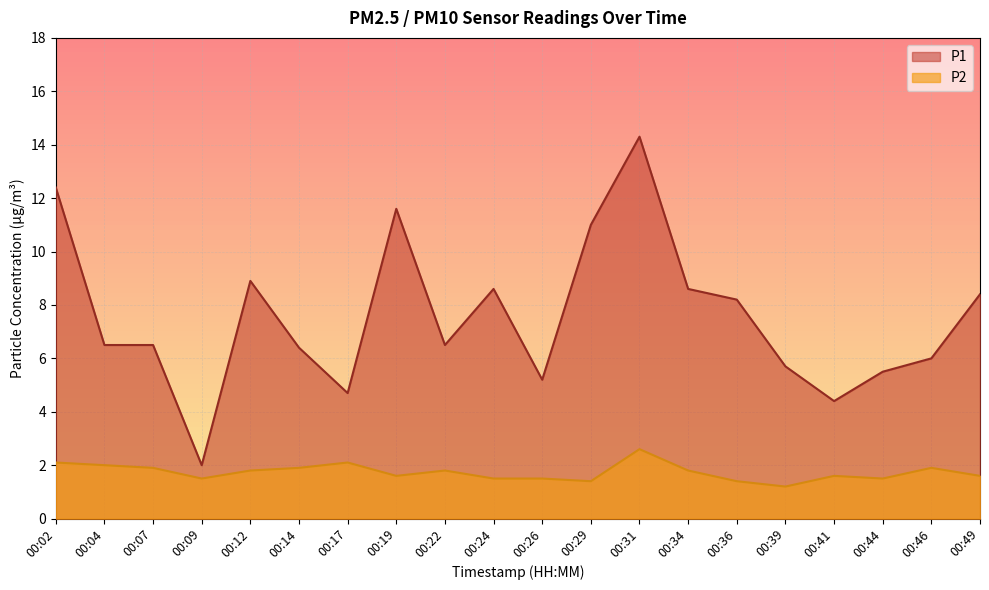

What are all the series names shown in the legend?

P1, P2